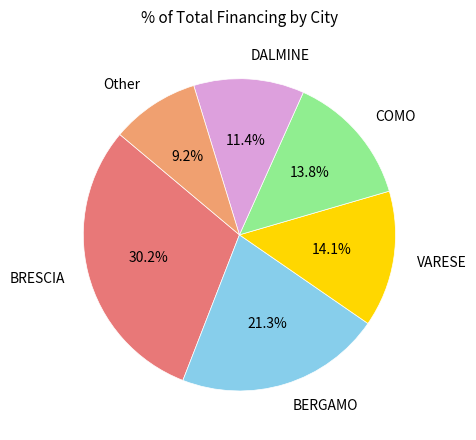

Is there a majority slice in this chart?

No